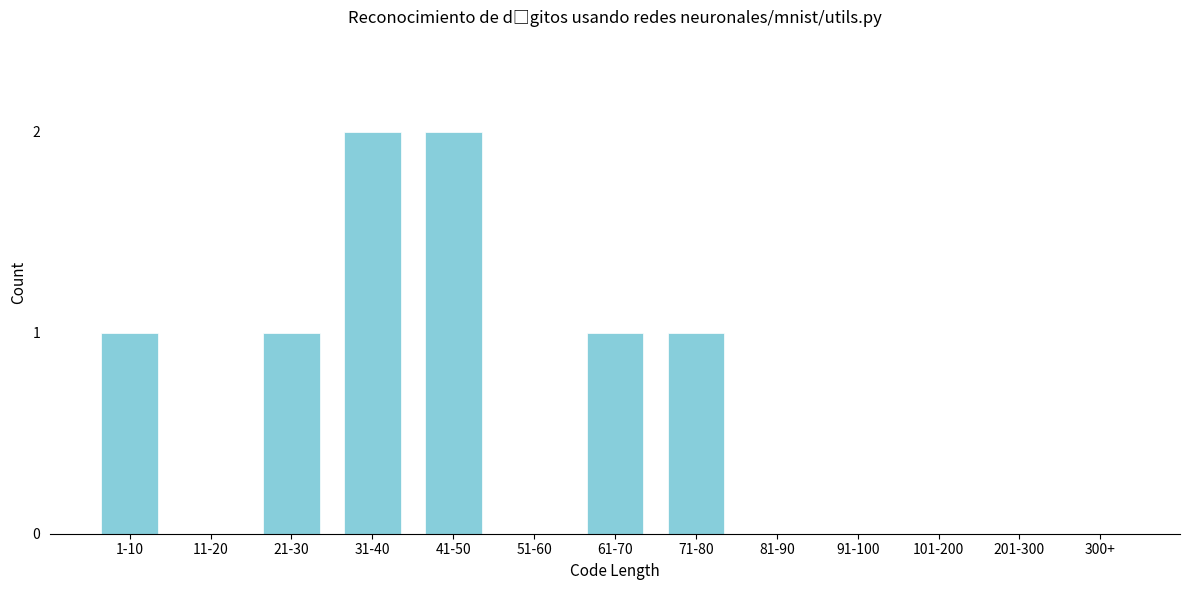

Reading right to left, transcribe all the data shown in this chart.

300+=0	201-300=0	101-200=0	91-100=0	81-90=0	71-80=1	61-70=1	51-60=0	41-50=2	31-40=2	21-30=1	11-20=0	1-10=1